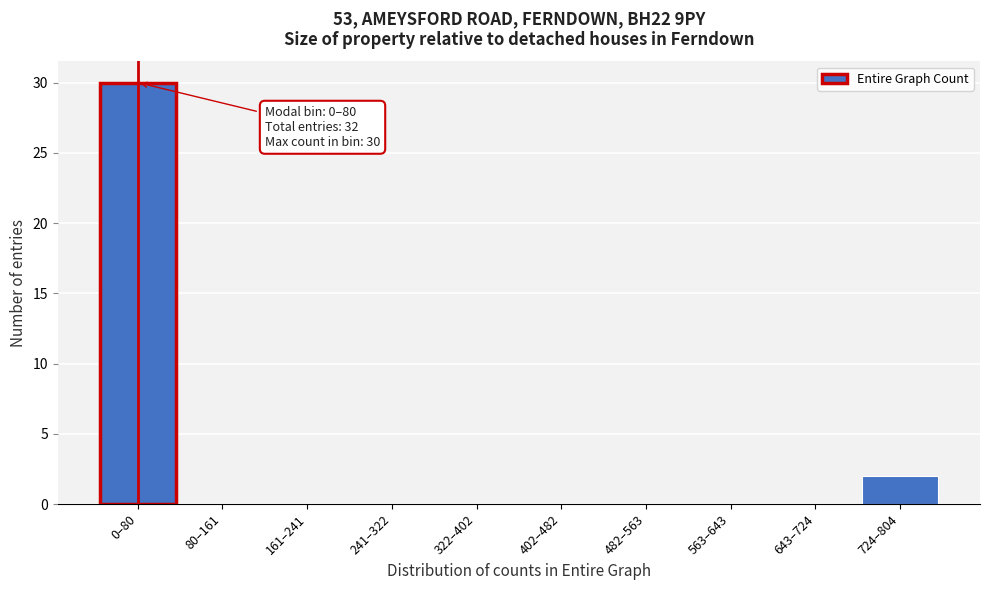

Reading left to right, list all the values displayed in this chart.

0–80=30	80–161=0	161–241=0	241–322=0	322–402=0	402–482=0	482–563=0	563–643=0	643–724=0	724–804=2